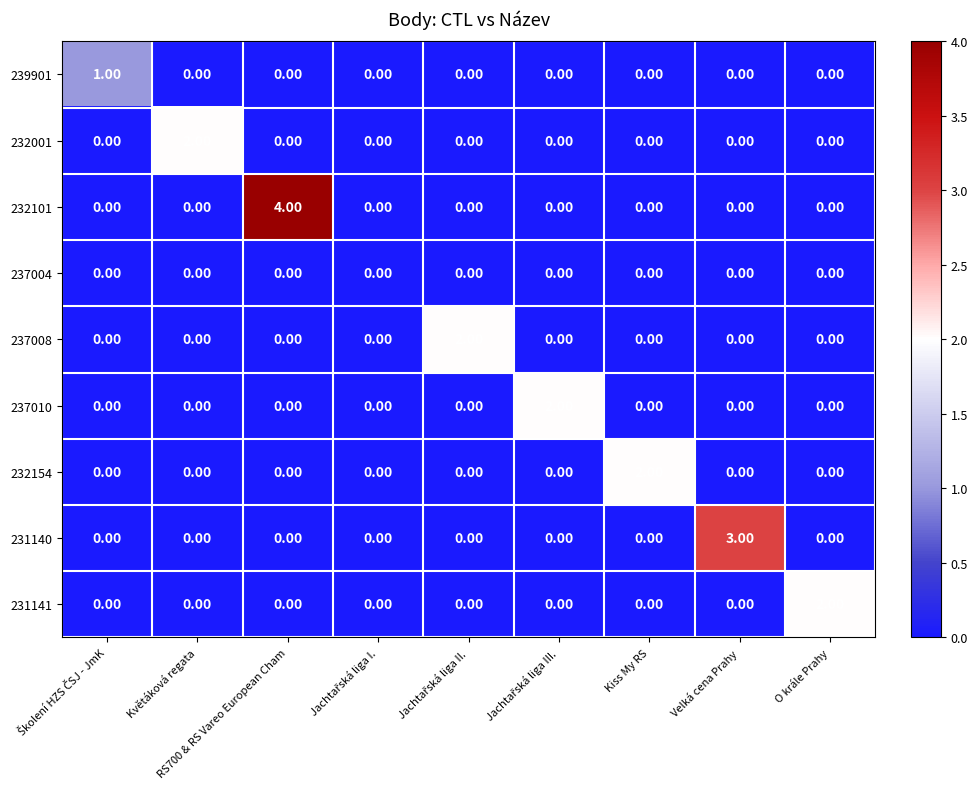

What is the difference between the maximum and minimum values in the 231140 series?

3